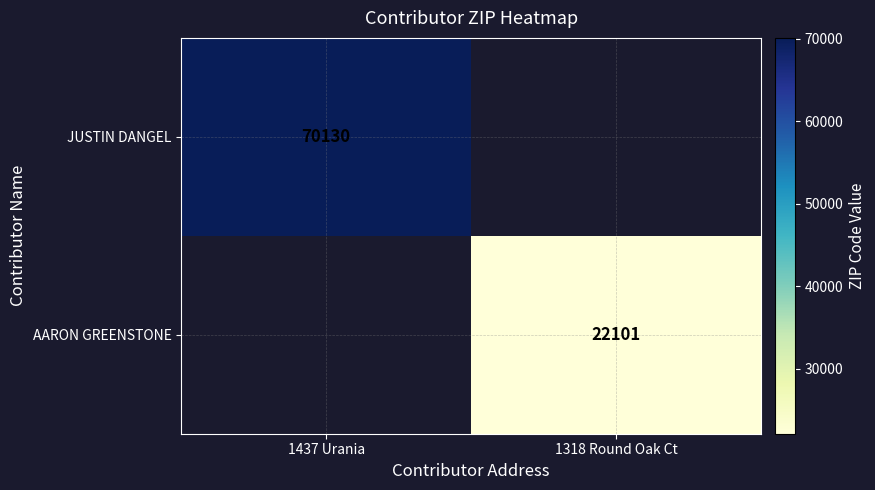

Between 1318 Round Oak Ct and 1437 Urania, which is larger?

1437 Urania